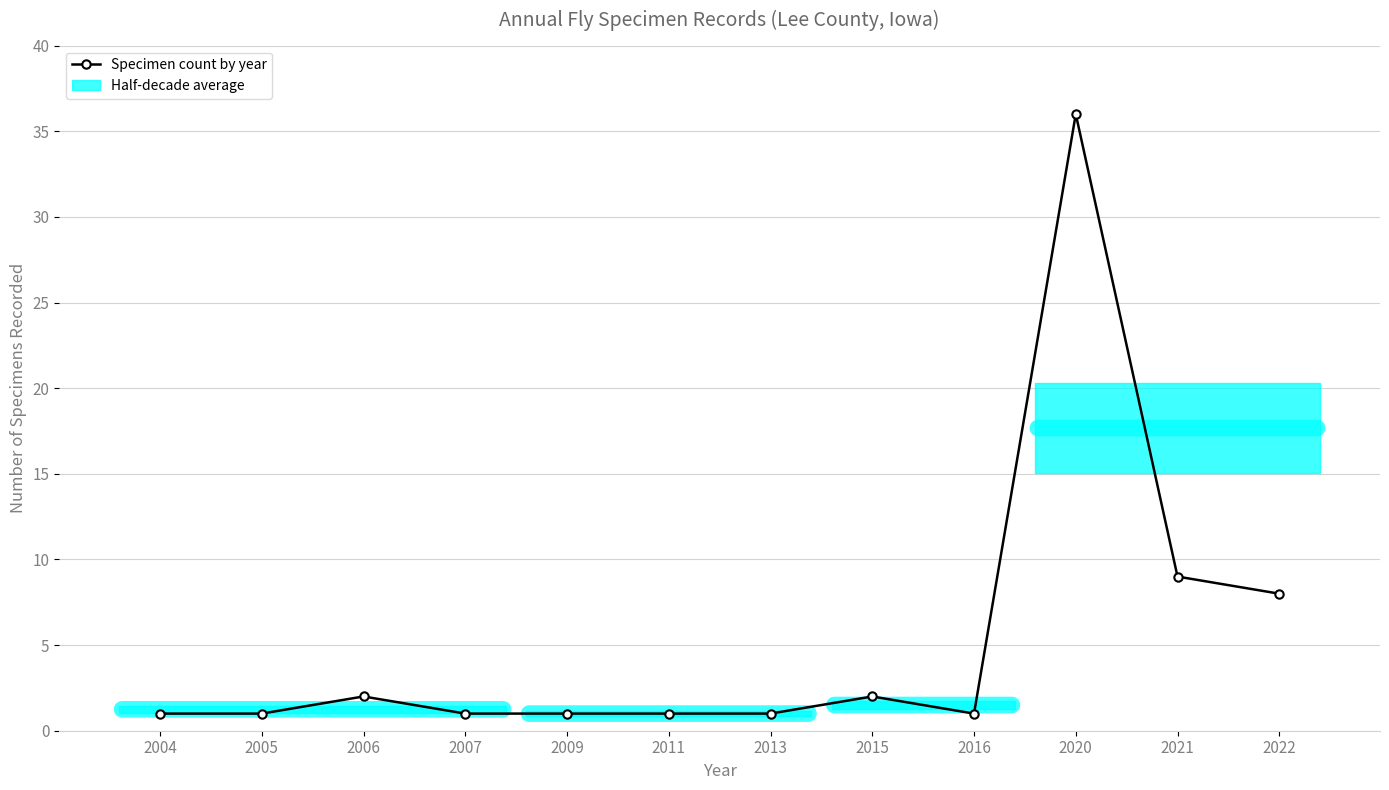

How many lines are shown in the chart?

1